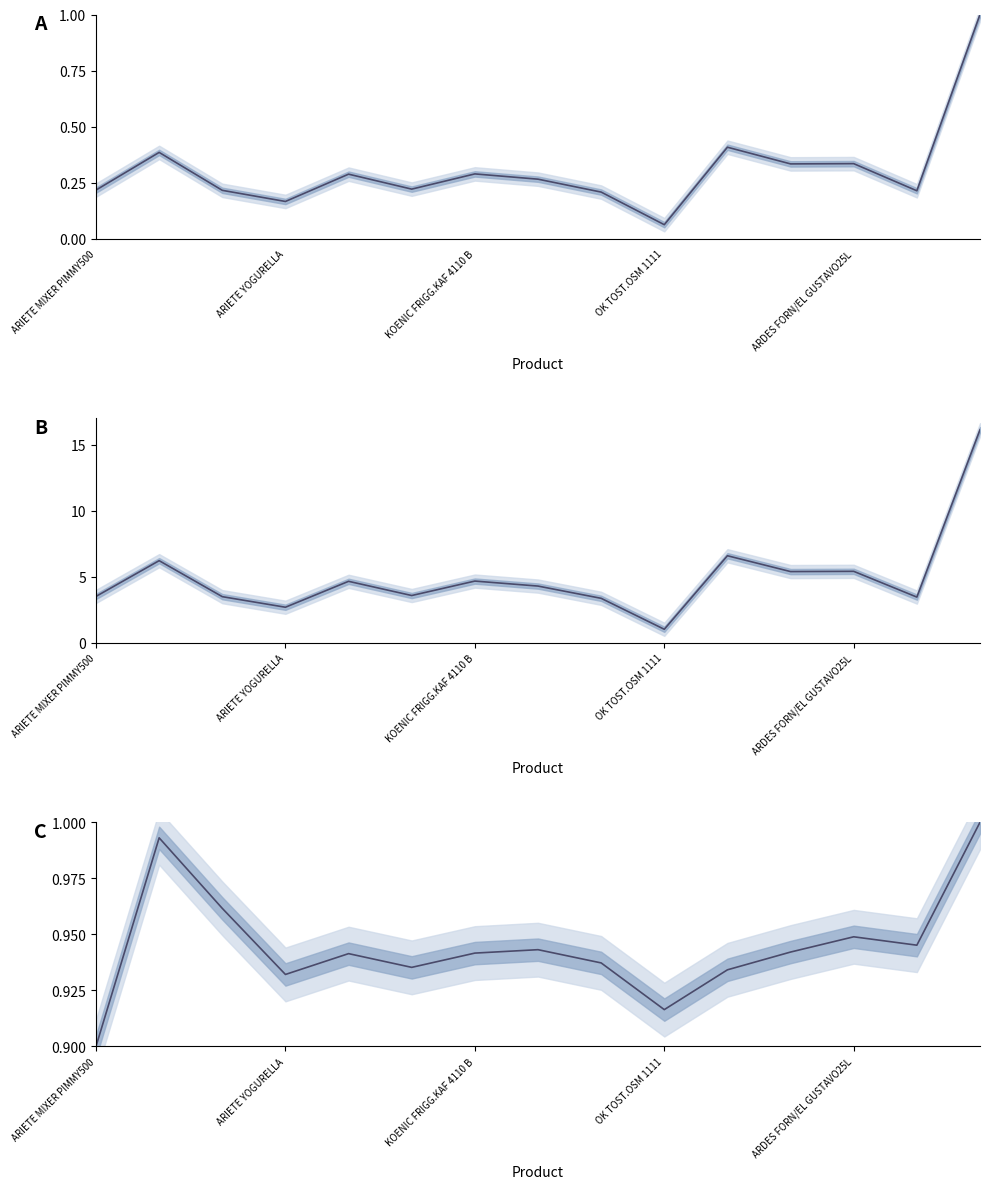

Reading left to right, what are all the values shown in this chart?

Normalised RRP: 0.2	0.4	0.2	0.2	0.3	0.2	0.3	0.3	0.2	0.1	0.4	0.3	0.3	0.2	1.0
RRP / 10: 3.5	6.2	3.5	2.7	4.6	3.6	4.7	4.3	3.4	1.0	6.6	5.4	5.4	3.4	16.1
Running Mean RRP (norm): 0.9	1.0	1.0	0.9	0.9	0.9	0.9	0.9	0.9	0.9	0.9	0.9	0.9	0.9	1.0